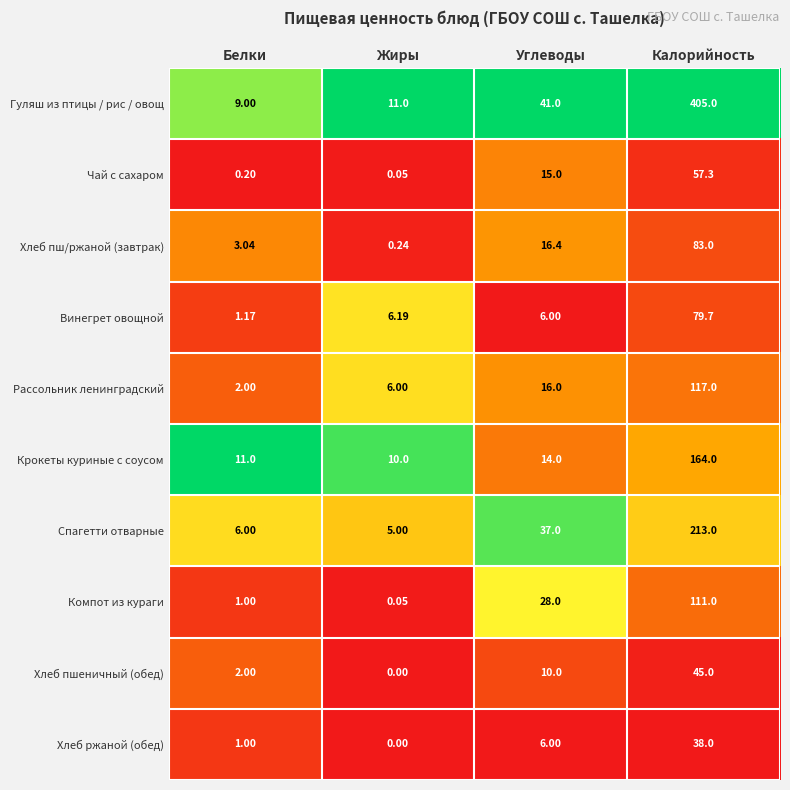

What is the maximum value shown in the chart?

405.0